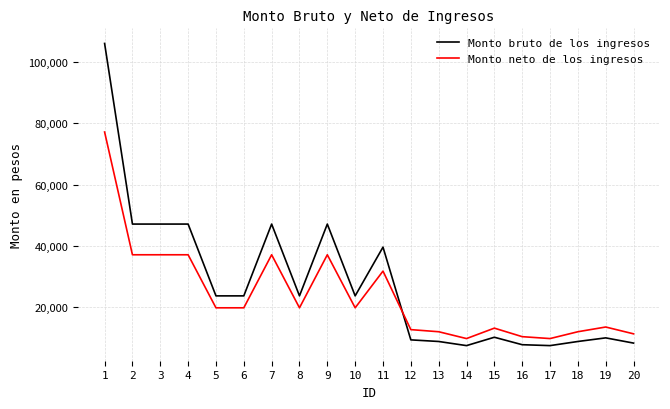

What is the total value across all series at 15?

23236.7